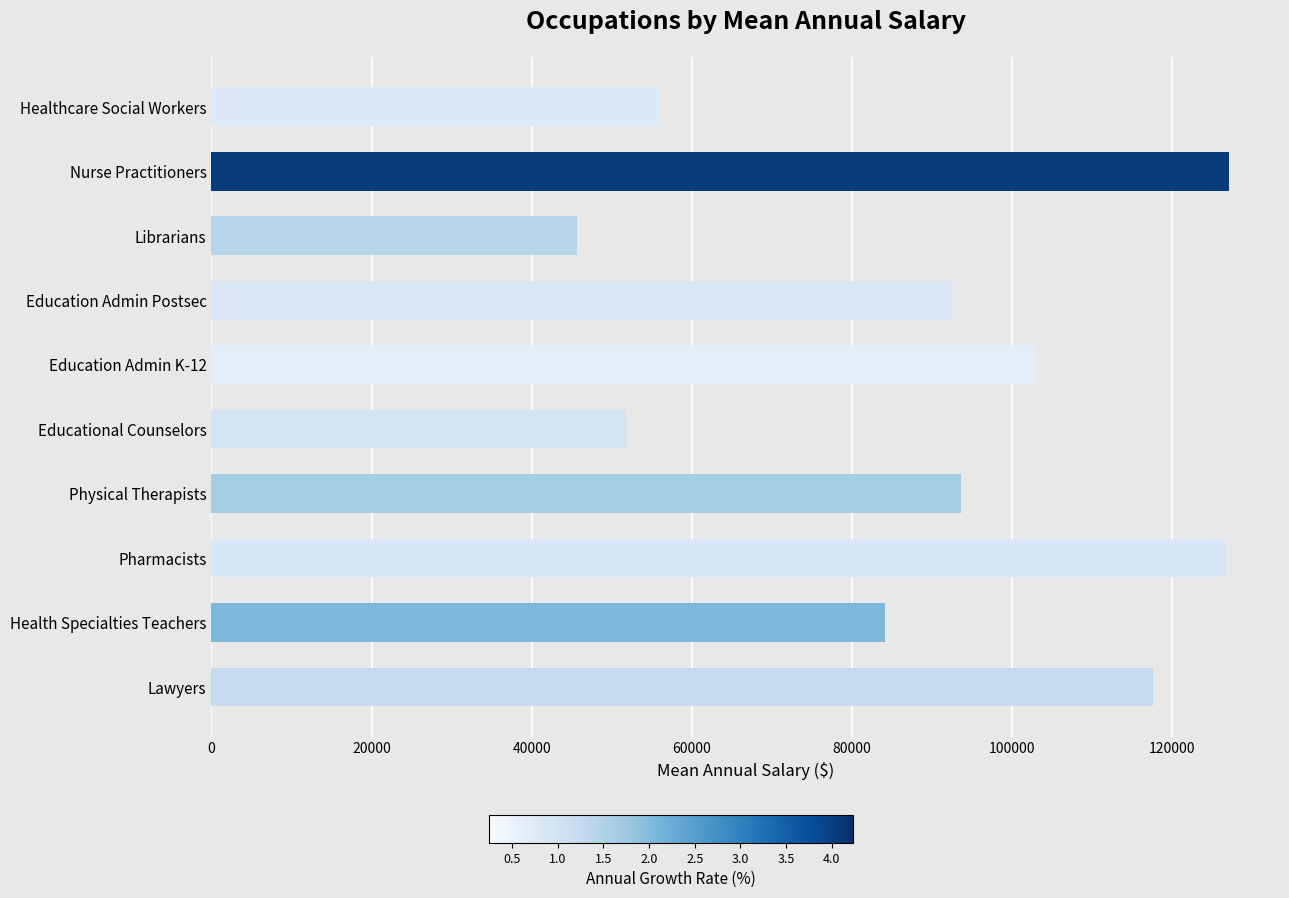

What is the smallest value displayed?

45663